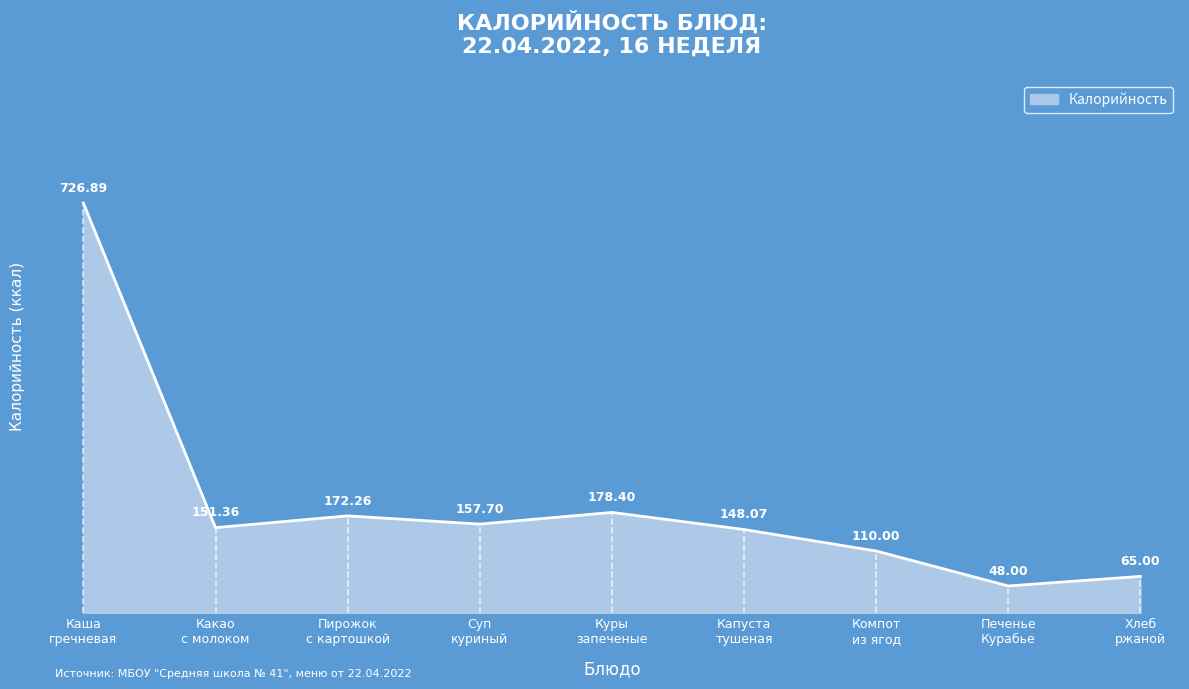

How many interior local peaks (higher than both neighbors) does the data have?

2